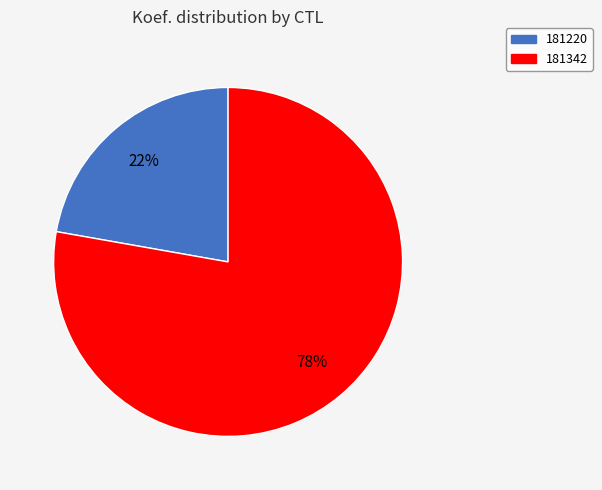

True or false: 181220 accounts for 35% of the total.

False